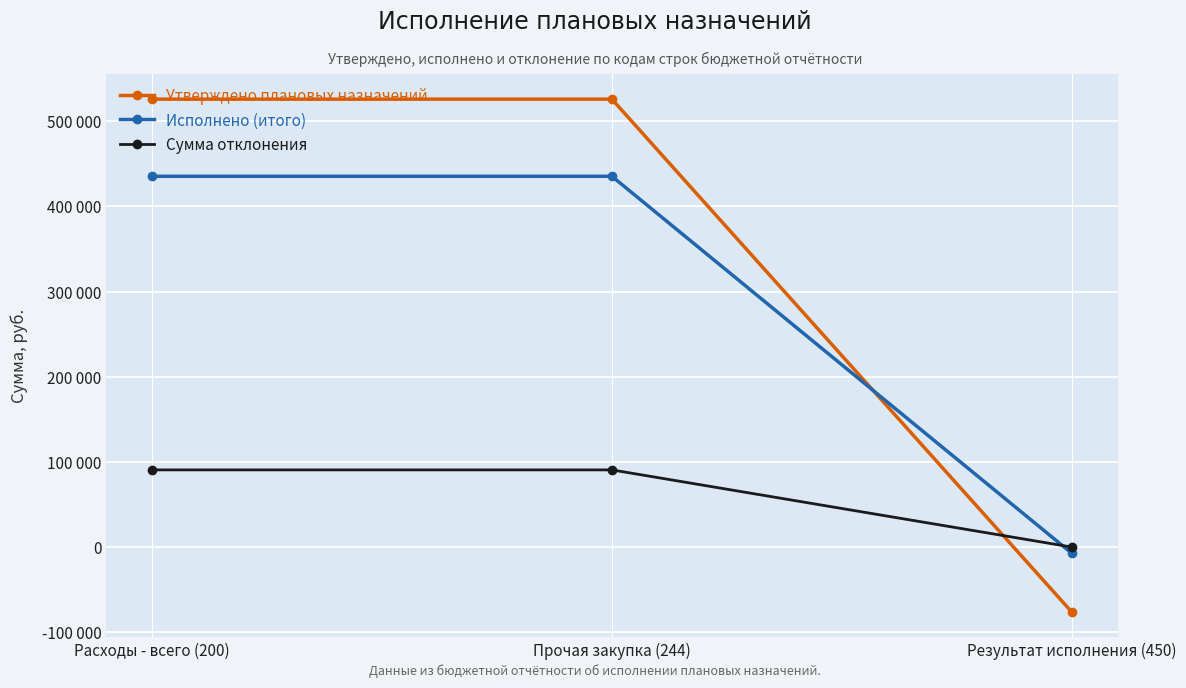

Which category has the highest value across all series?

Расходы - всего (200)